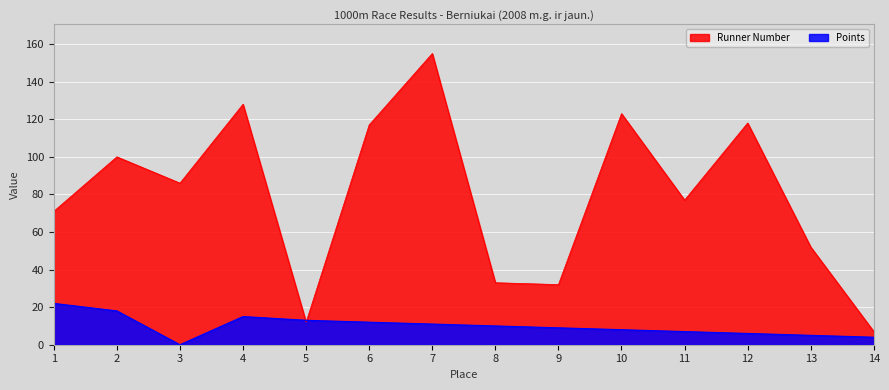

Which has a higher value, 5 or 2?

2